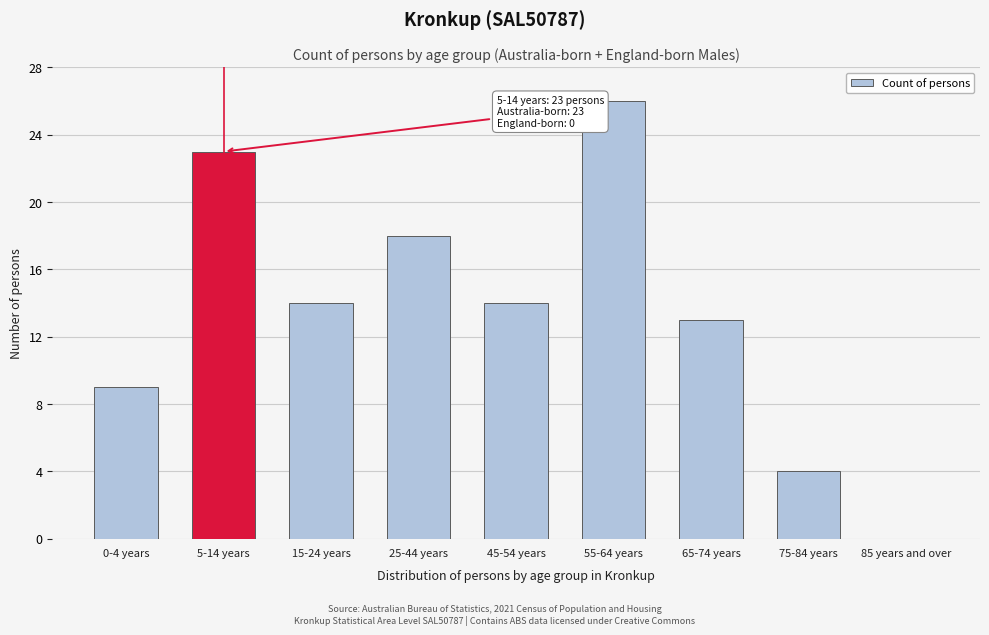

Reading left to right, extract all data points from this chart.

0-4 years=9	5-14 years=23	15-24 years=14	25-44 years=18	45-54 years=14	55-64 years=26	65-74 years=13	75-84 years=4	85 years and over=0